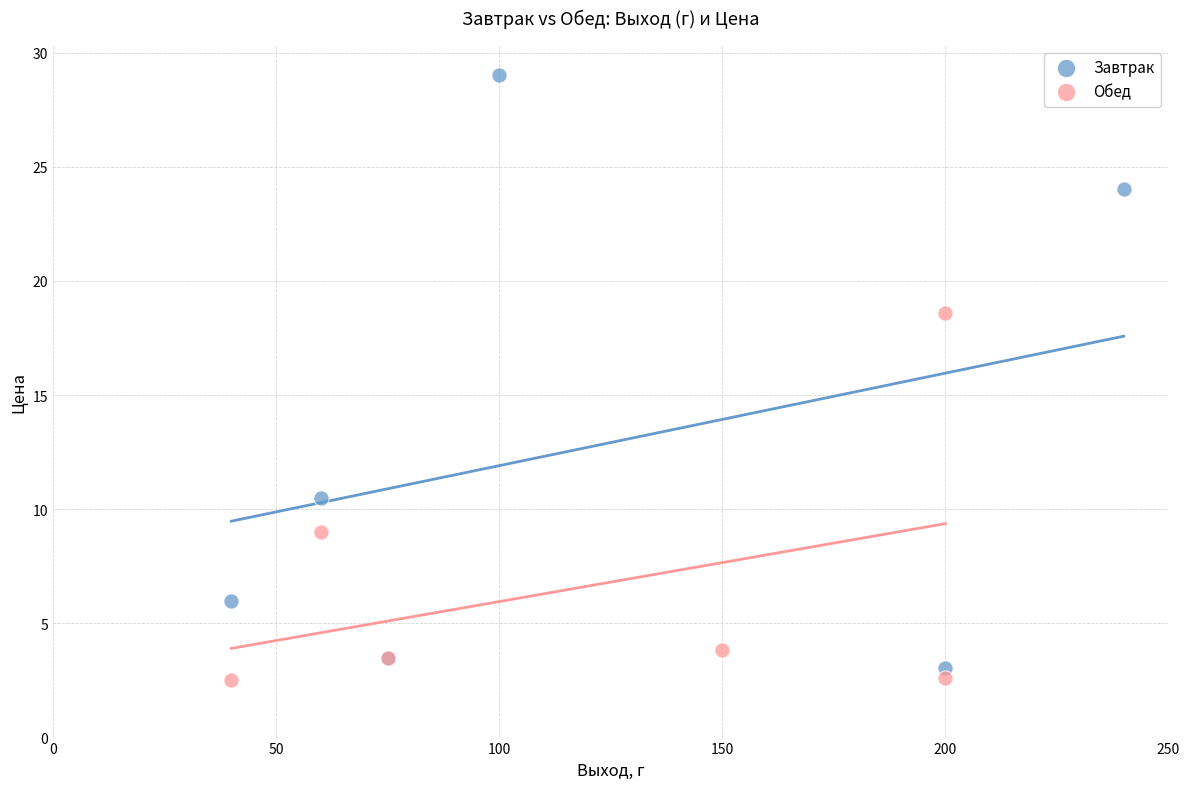

Which series has the widest spread of Y values?

Завтрак